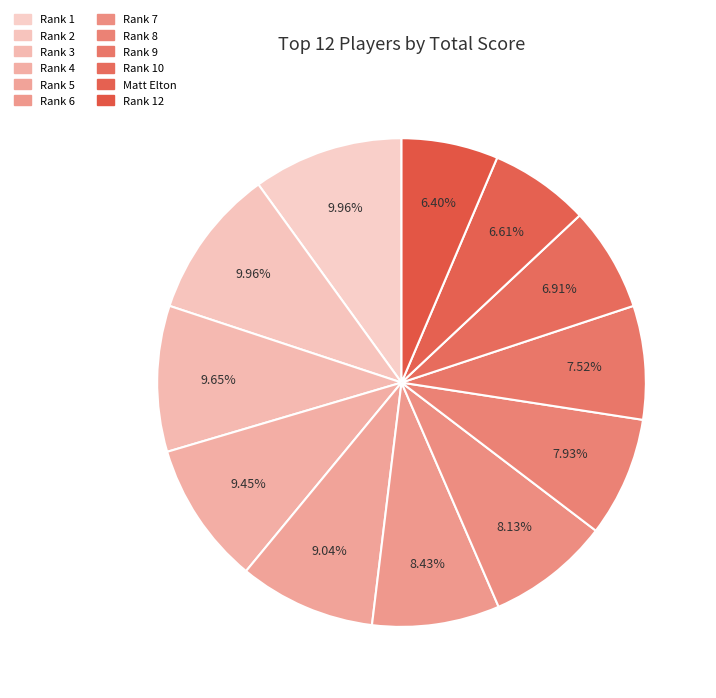

How many segments does this pie chart have?

12